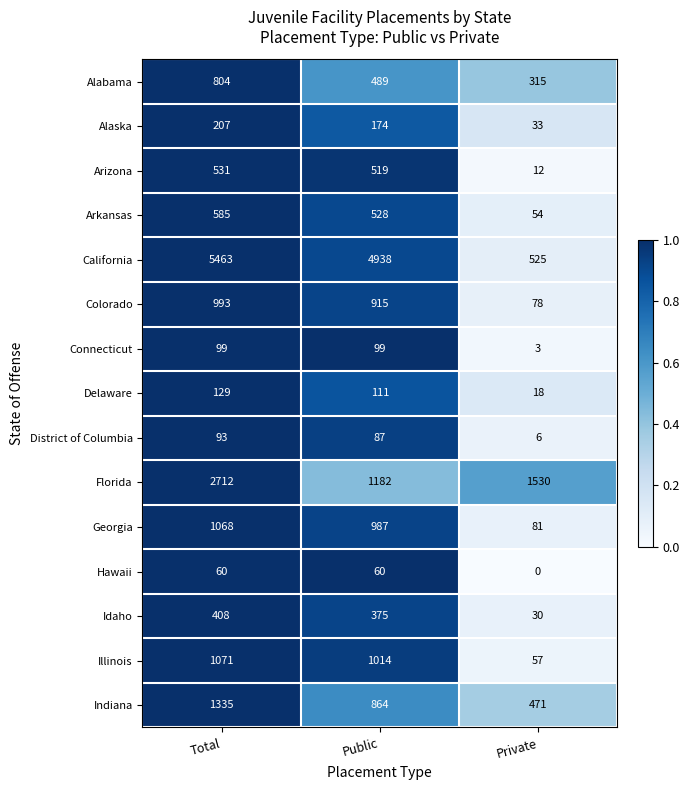

What is the spread (max minus min) of values at Public?

4878